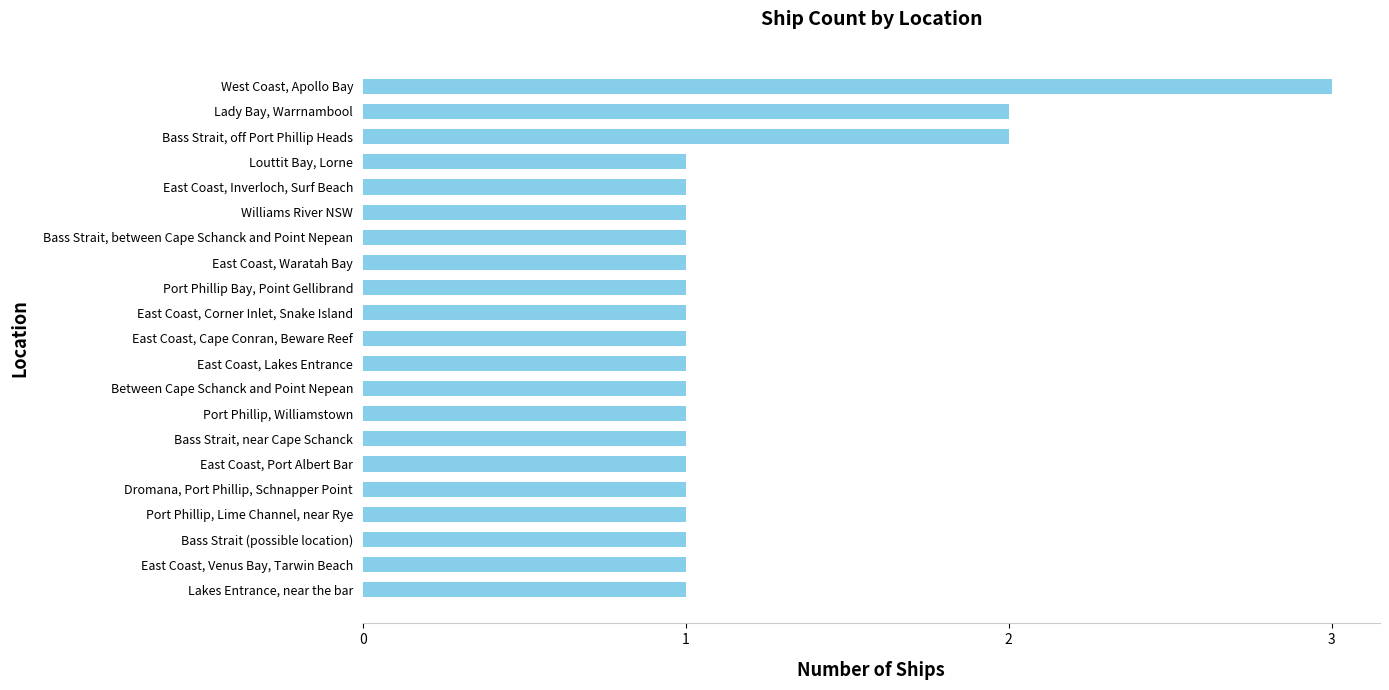

The value at Between Cape Schanck and Point Nepean is 1. True or false?

True